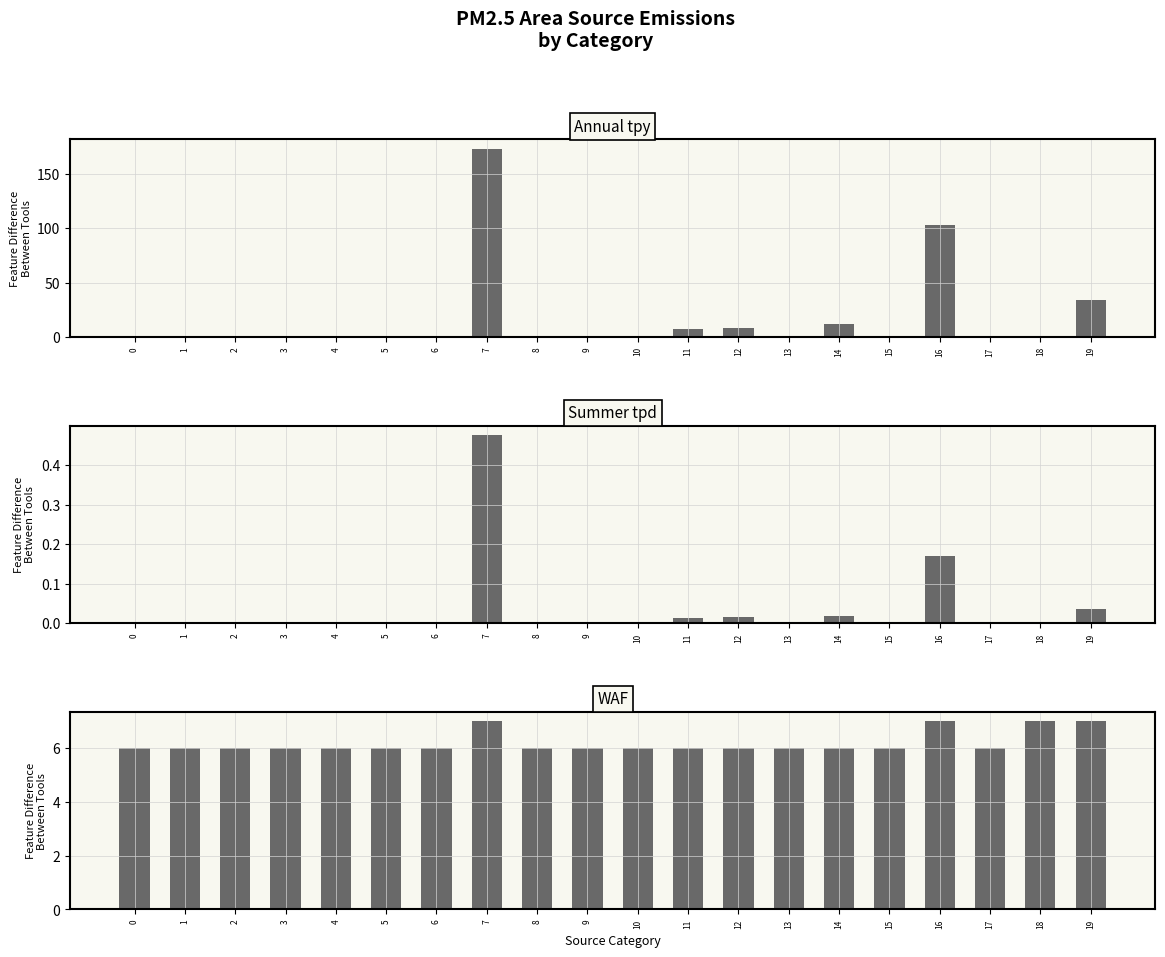

At 9, list the series in order from smallest to largest.

Annual tpy, Summer tpd, WAF